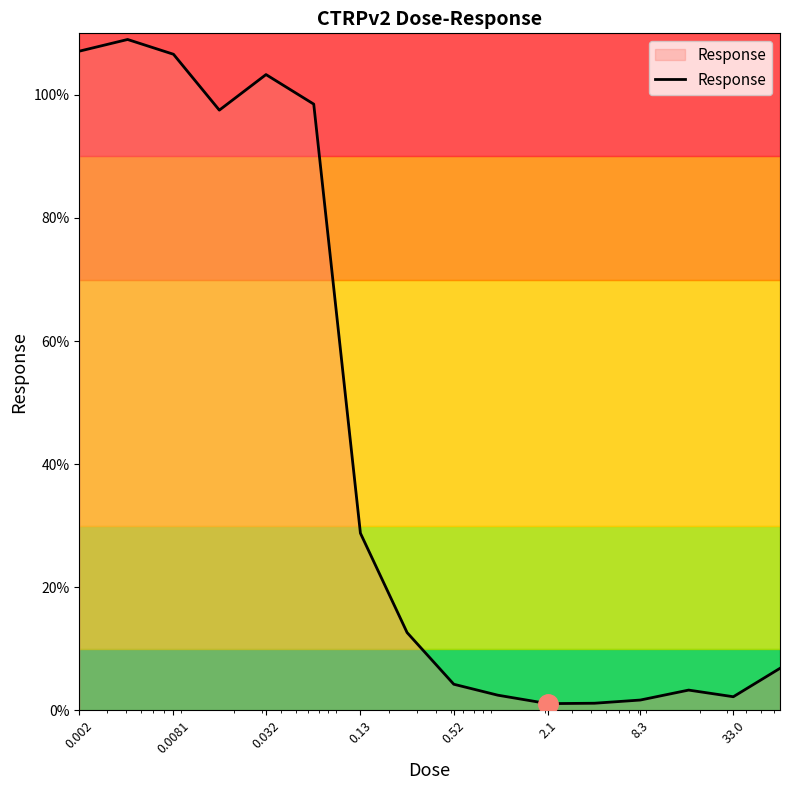

What is the greatest value displayed?

109.0